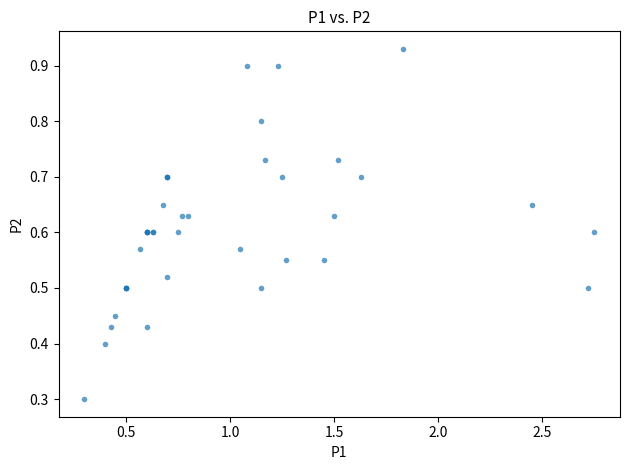

What Y value in the scatter plot is closest to 0?

0.3